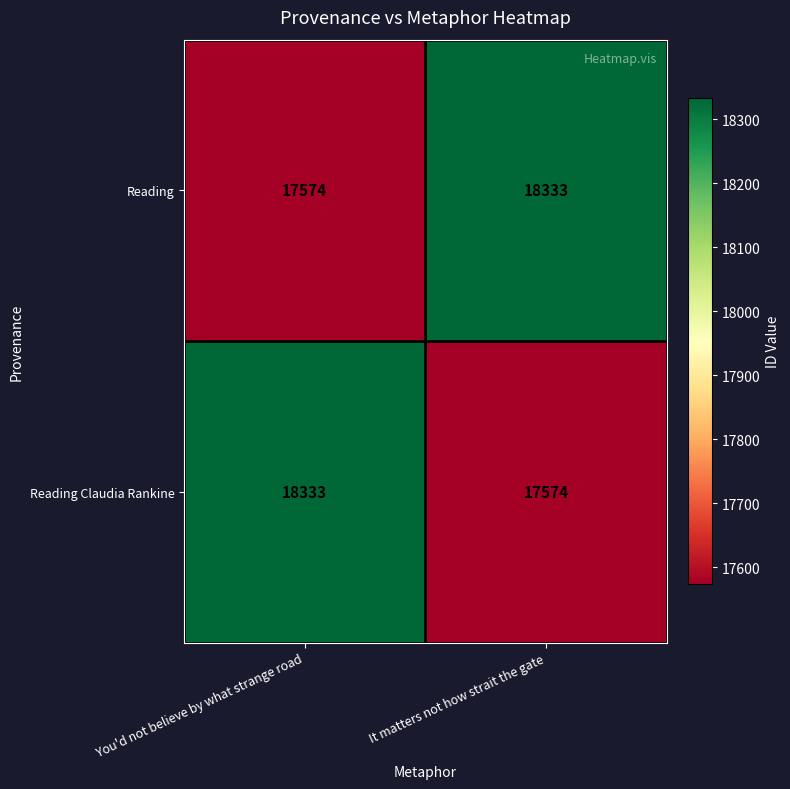

What is the maximum value for Reading Claudia Rankine?

18333